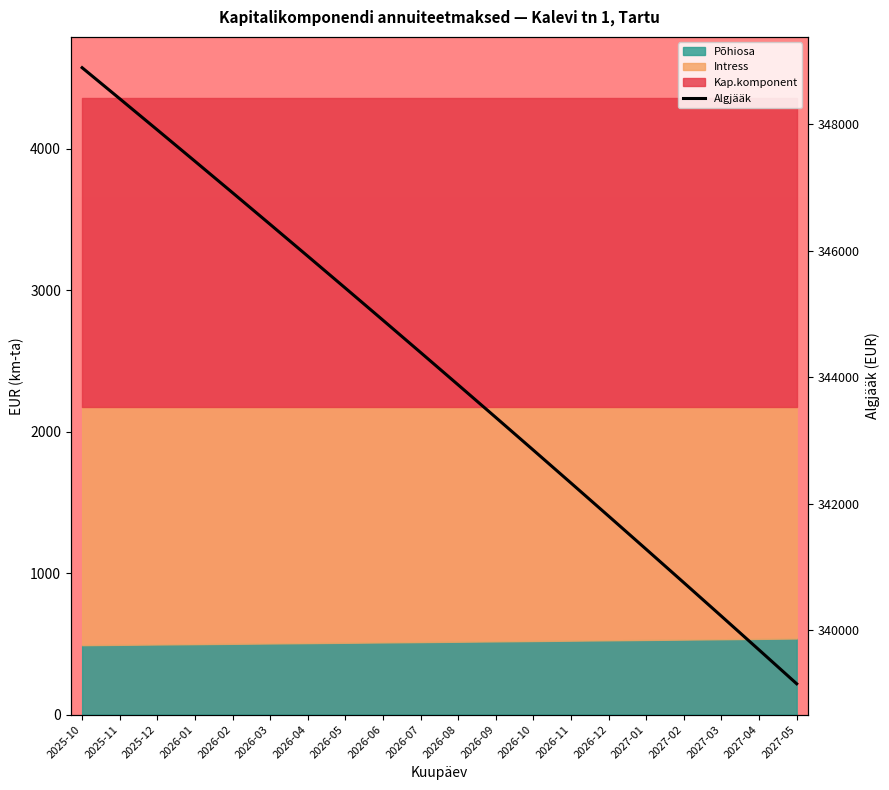

How many data points are above 344391?

10